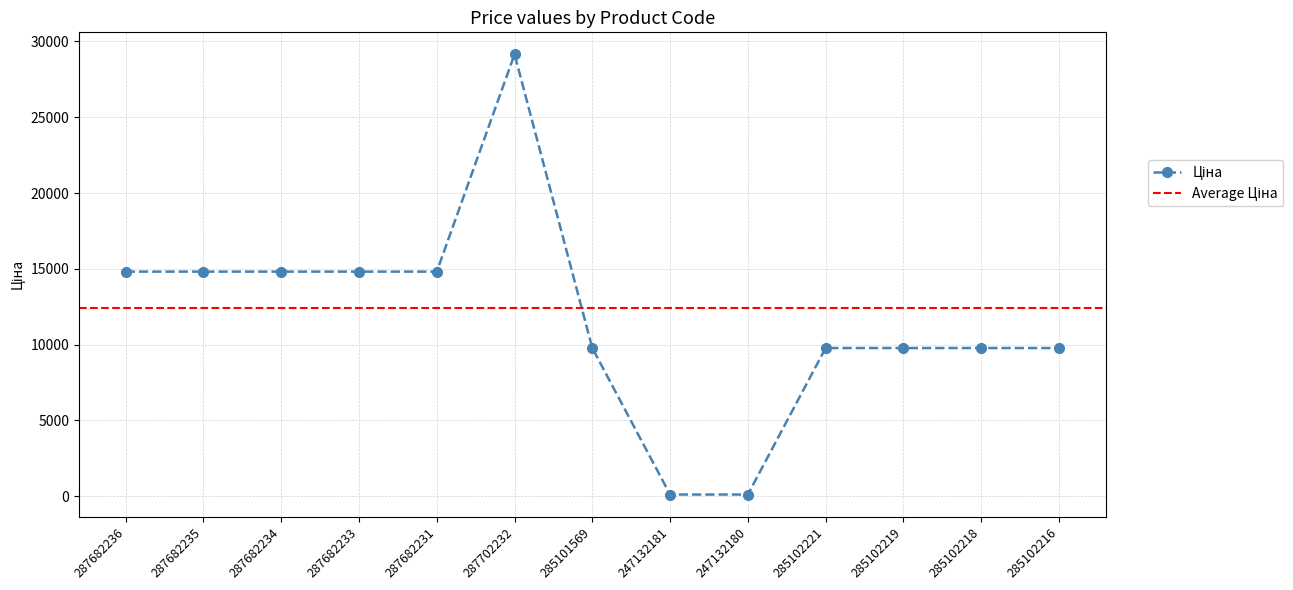

Reading left to right, what are all the values shown in this chart?

287682236=14817.6	287682235=14817.6	287682234=14817.6	287682233=14817.6	287682231=14817.6	287702232=29152.3	285101569=9775.5	247132181=111.8	247132180=111.8	285102221=9775.5	285102219=9775.5	285102218=9775.5	285102216=9775.5